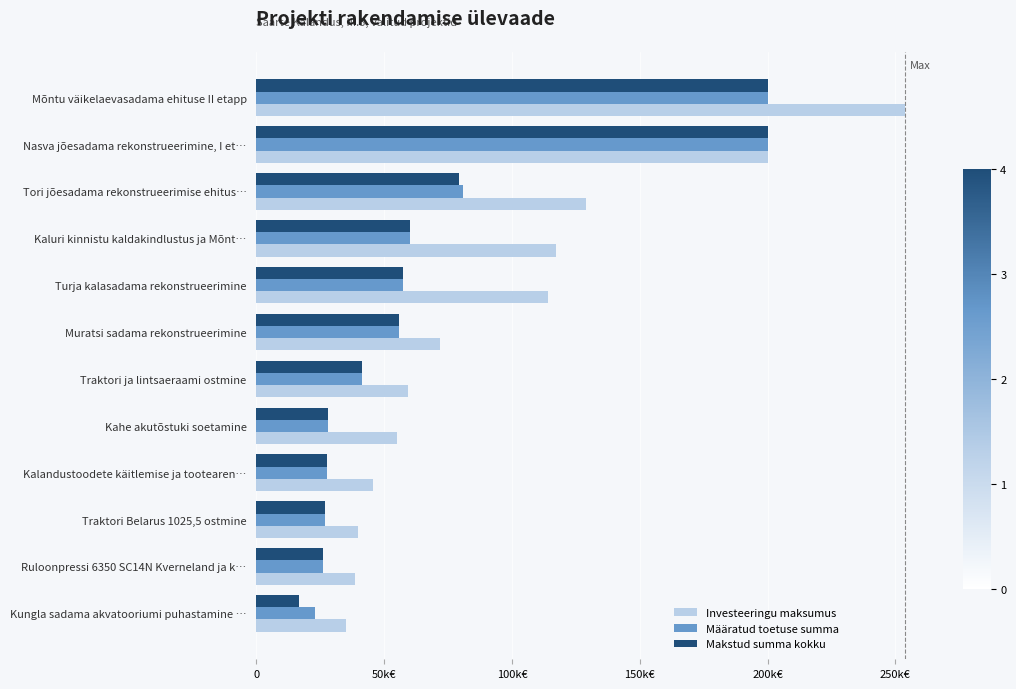

What is the highest value of the Määratud toetuse summa series?

200000.0